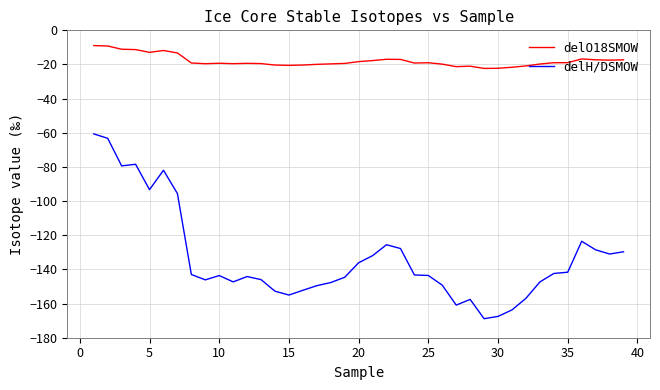

Which series has the largest total across all categories?

delO18SMOW